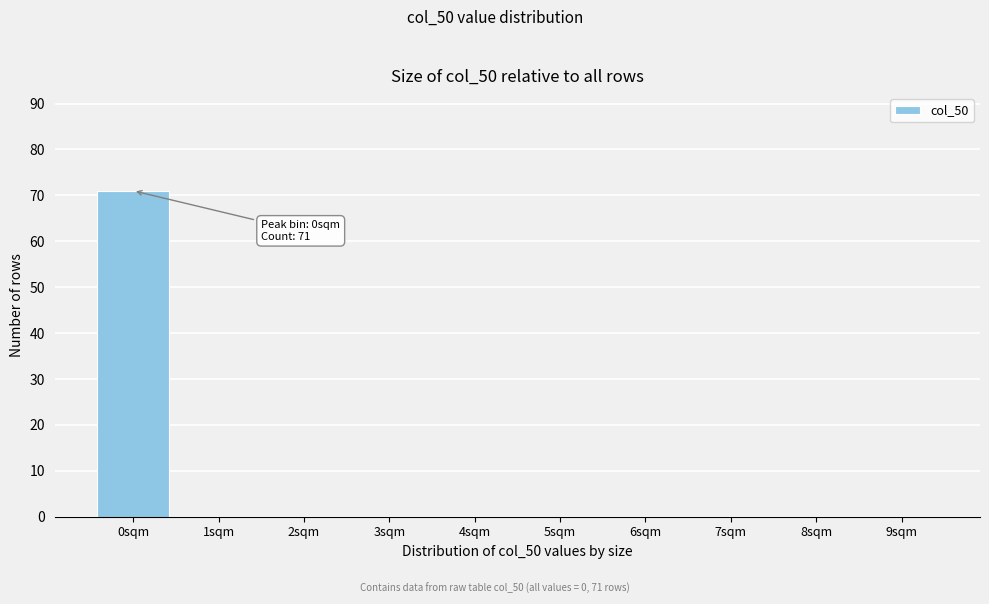

Over which range of the x-axis is the bar tallest?

-0.5 to 0.5